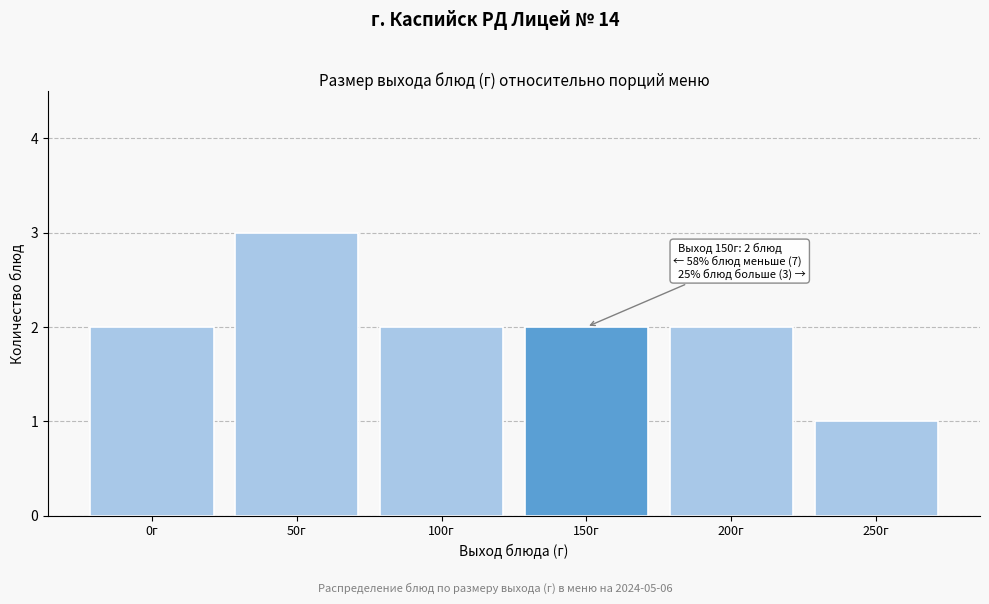

Reading left to right, transcribe all the data shown in this chart.

2	3	2	2	2	1